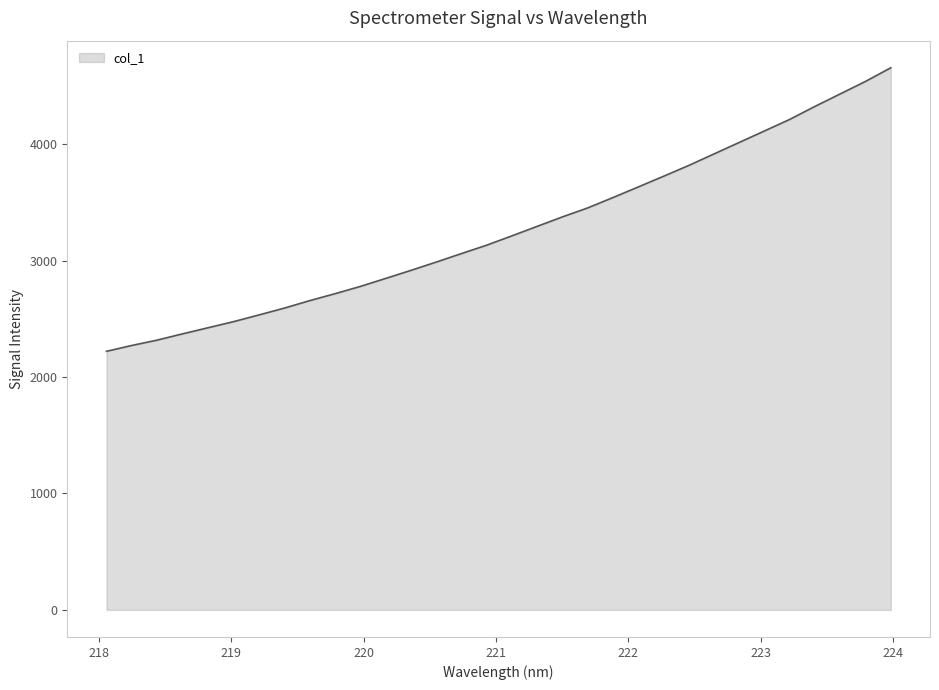

How many values are below 3211?

16